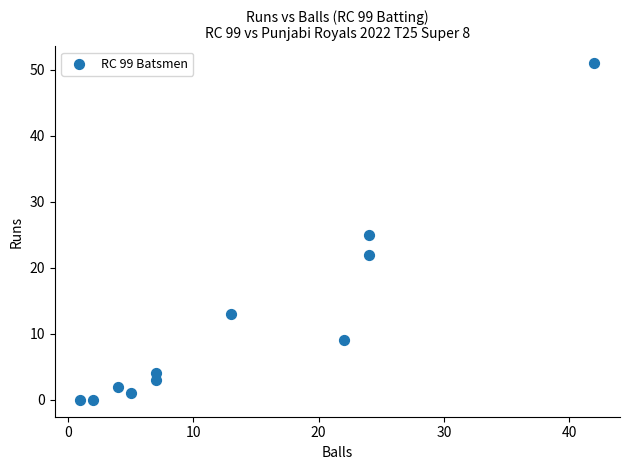

What is the range of Y values (max minus min)?

51